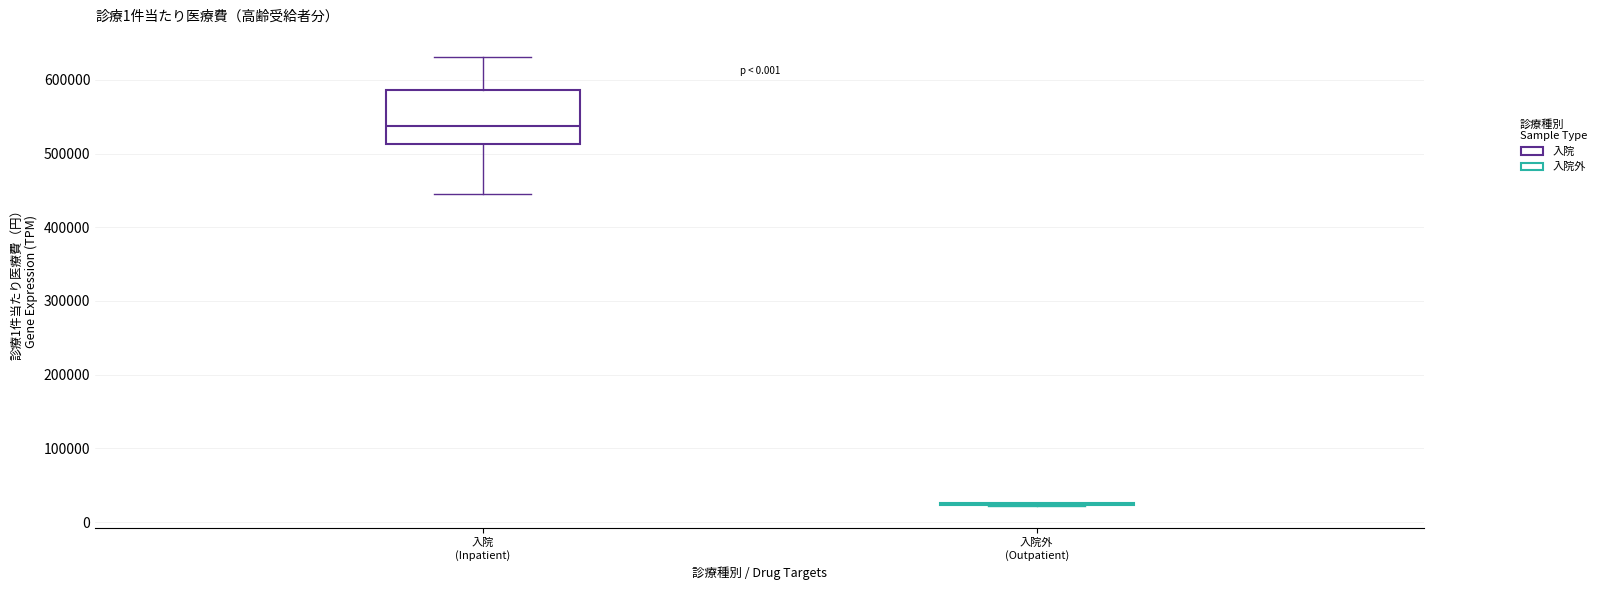

Where does the lower whisker of the box for 入院 (Inpatient) end on the y-axis? The values are not printed on the chart, so give them approximately, as read against the axis.

440000